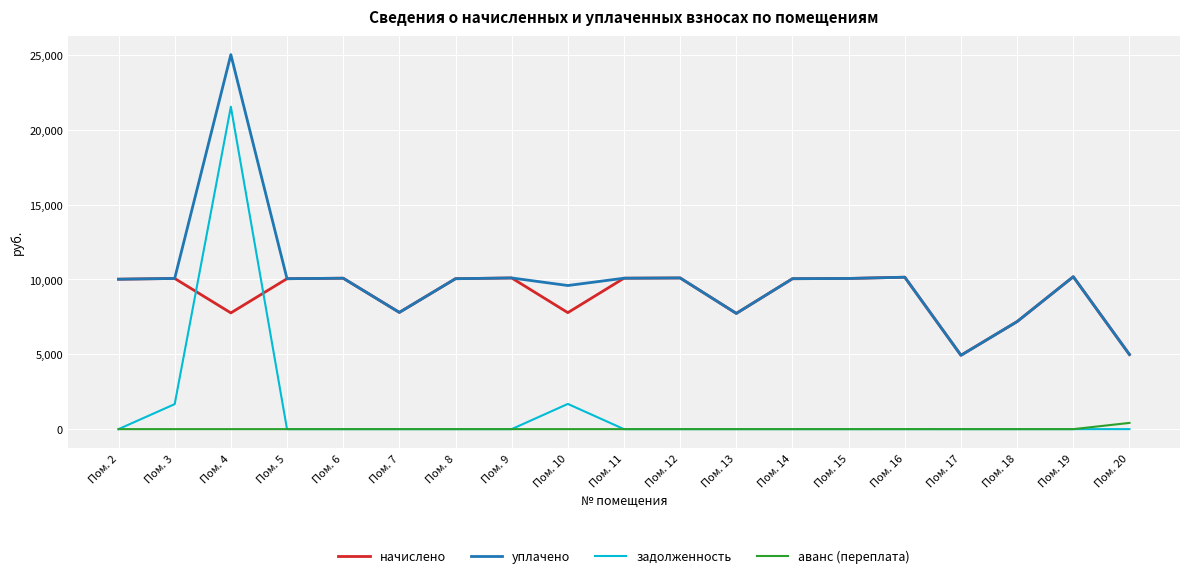

Between Пом. 15 and Пом. 20, which series saw the biggest shift?

начислено